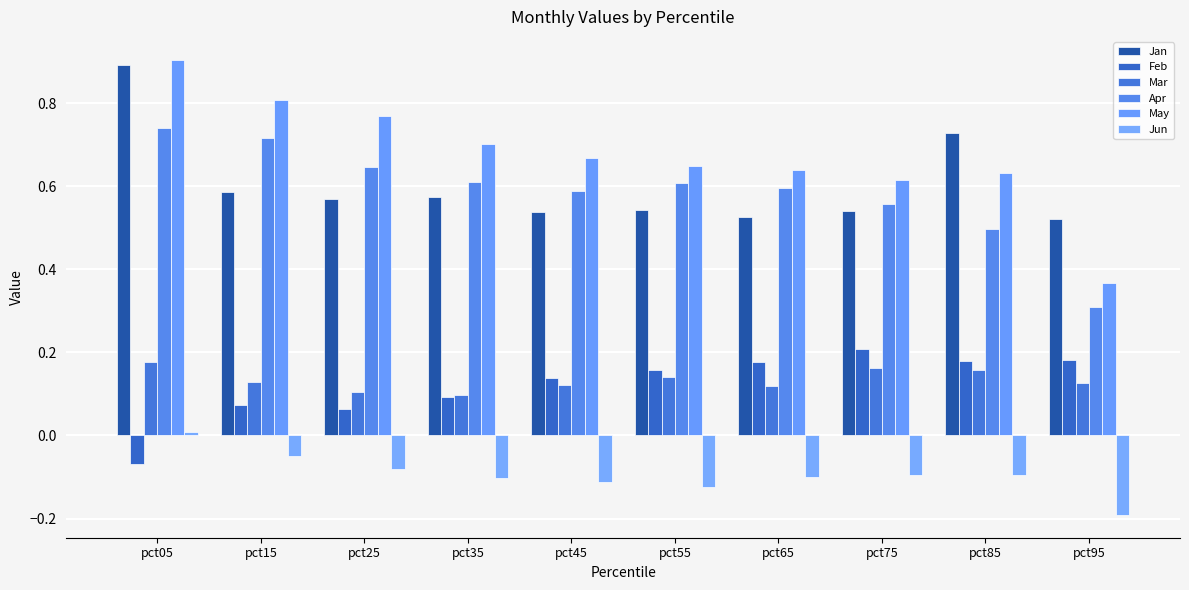

List the series in order of their peak value, highest first.

May, Jan, Apr, Feb, Mar, Jun